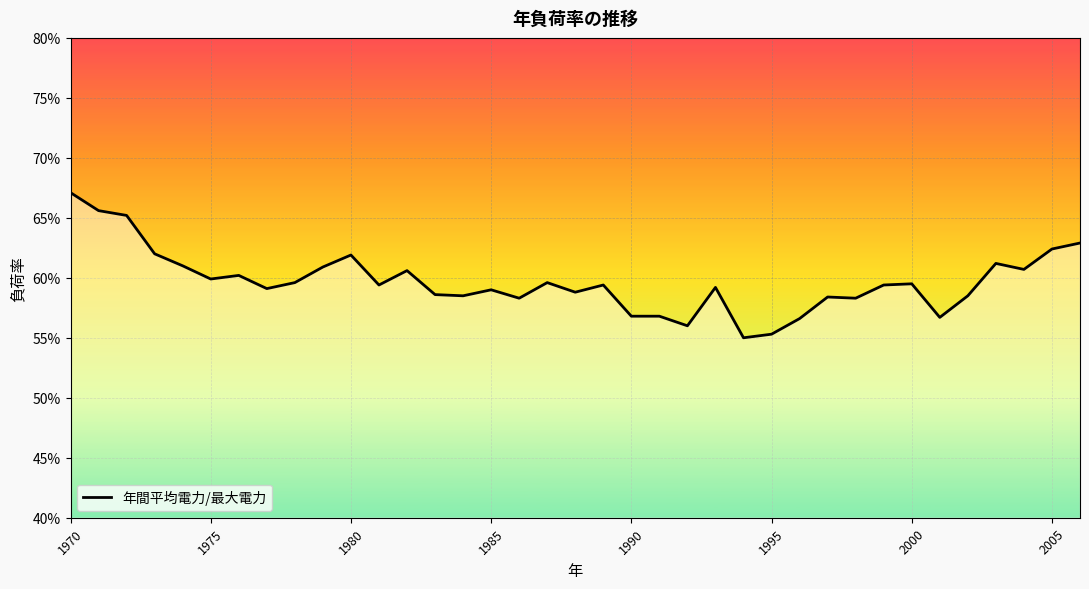

Is this an area chart (filled region under the line)?

Yes